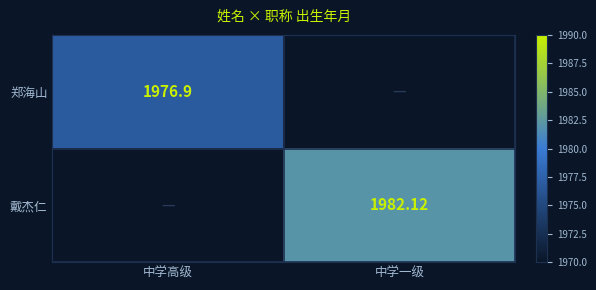

The value of 郑海山 at 中学高级 is 1240.5. True or false?

False